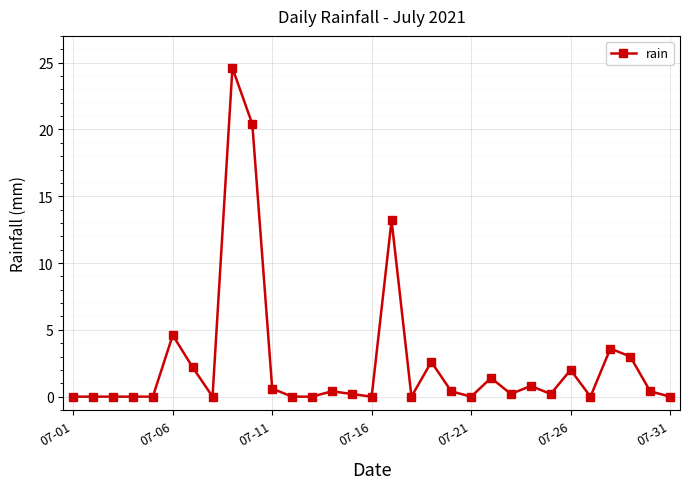

True or false: there are more than 0 points higher than both neighbors.

True